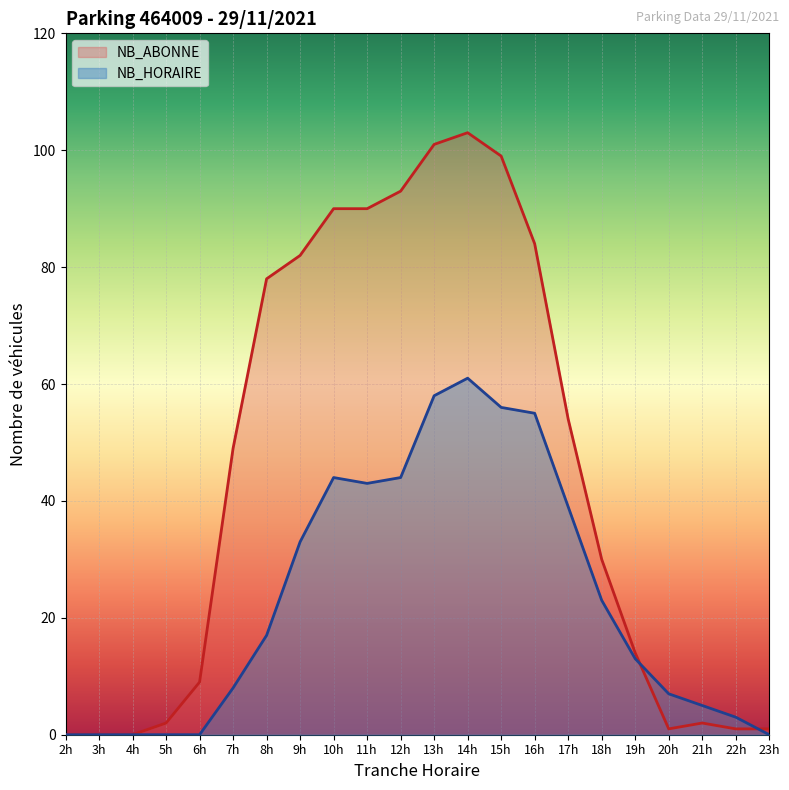

Between 7h and 8h, which series saw the biggest shift?

NB_ABONNE